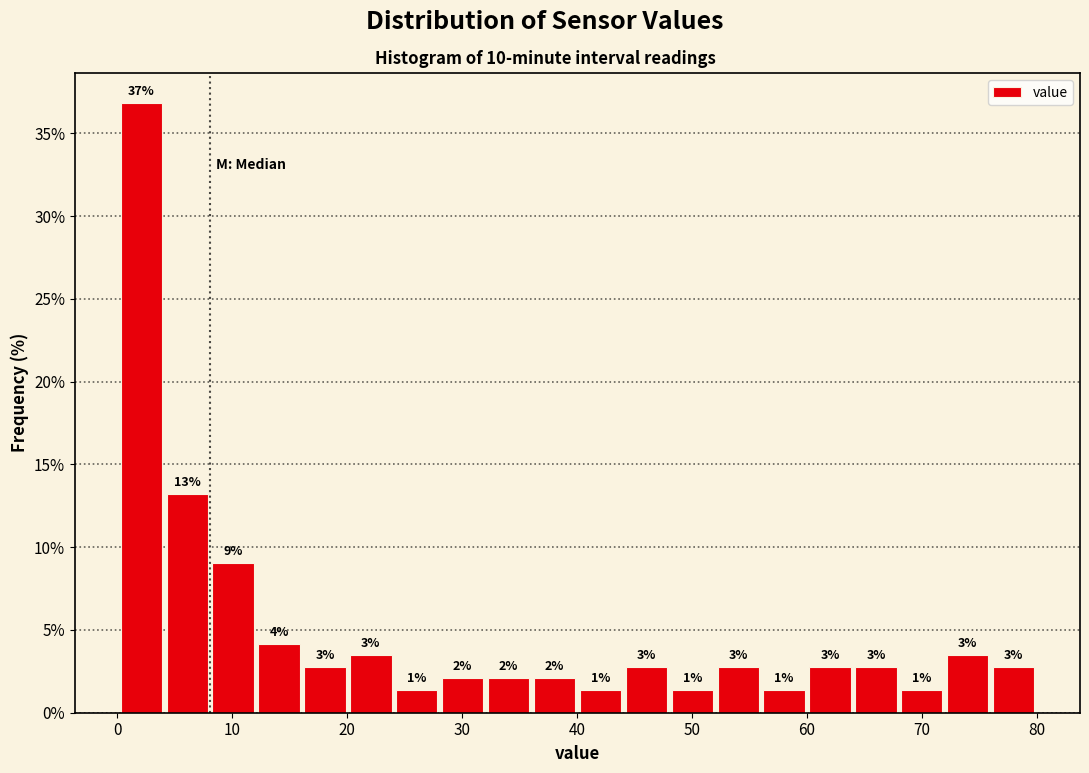

Read against the x-axis, roughly where is the centre of the tallest bar?

2